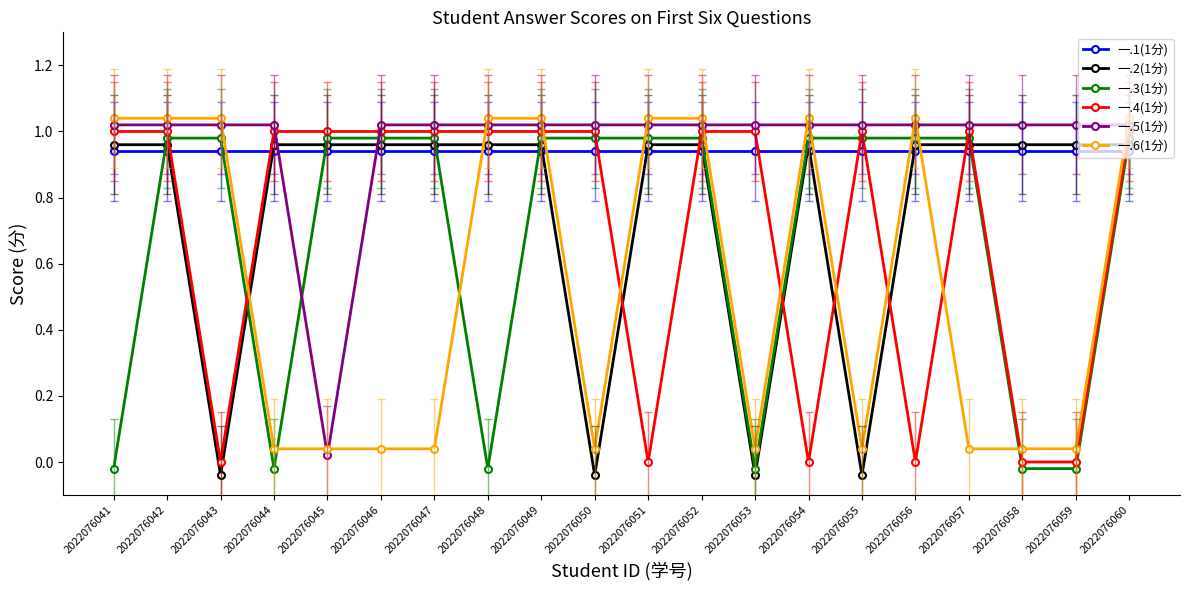

Which series has the largest range (max minus min)?

一.2(1分)